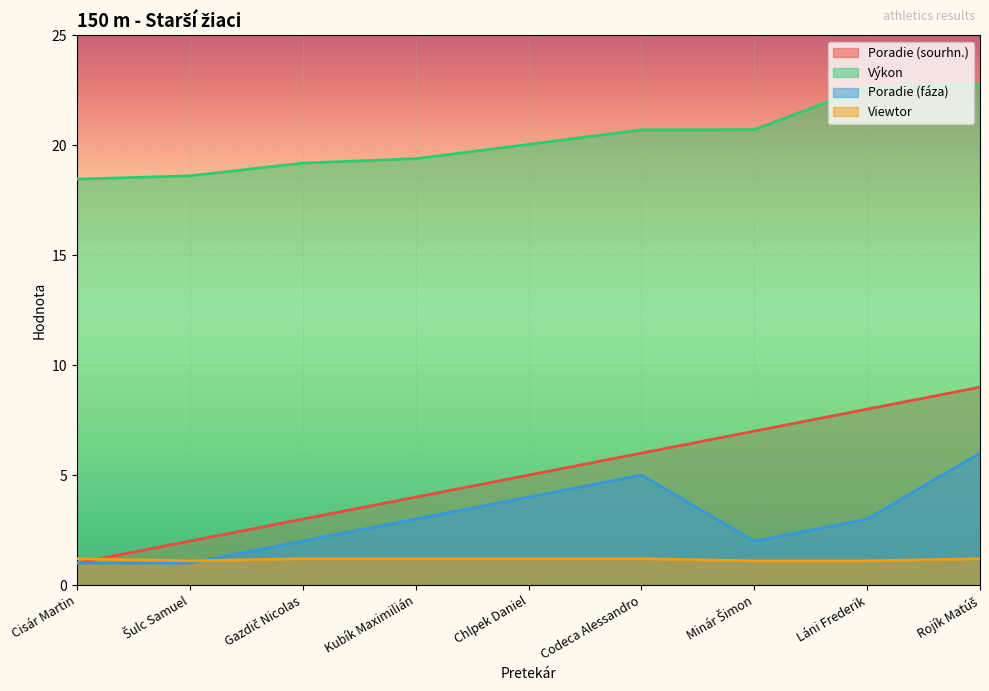

Rank the series at Chlpek Daniel from highest to lowest value.

Výkon, Poradie (sourhn.), Poradie (fáza), Viewtor